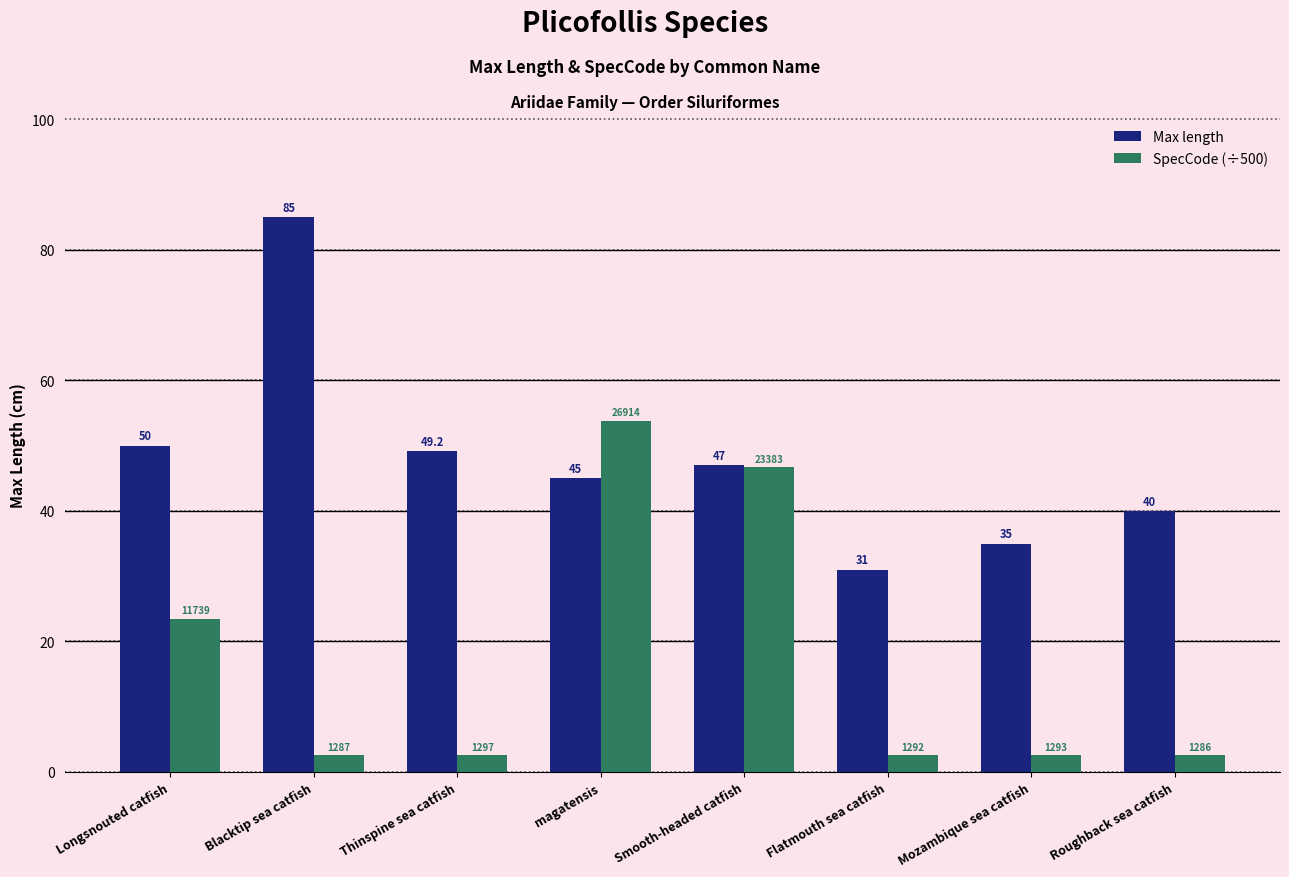

Is the value of SpecCode (÷500) at Blacktip sea catfish greater than the value of Max length at Blacktip sea catfish?

No